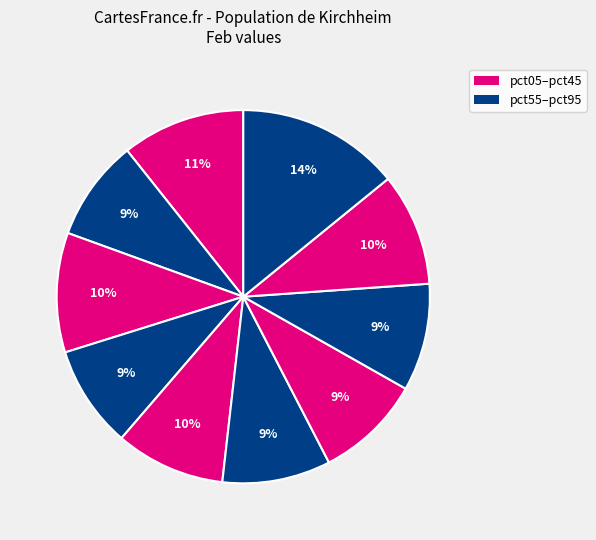

How many slices are in this pie chart?

10